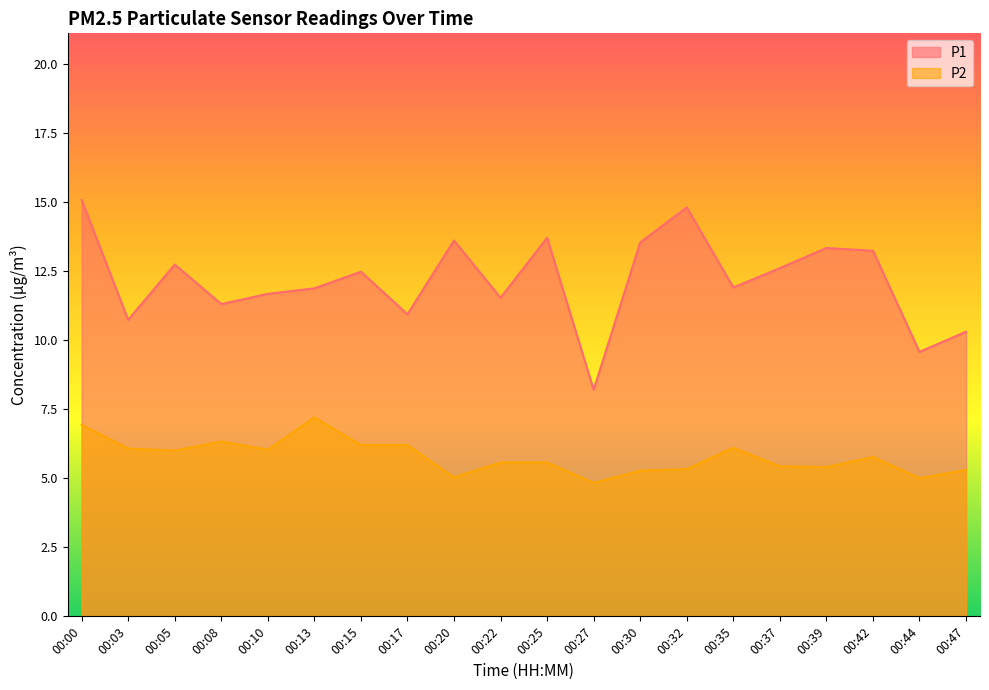

True or false: P1 and P2 cross at least once.

False